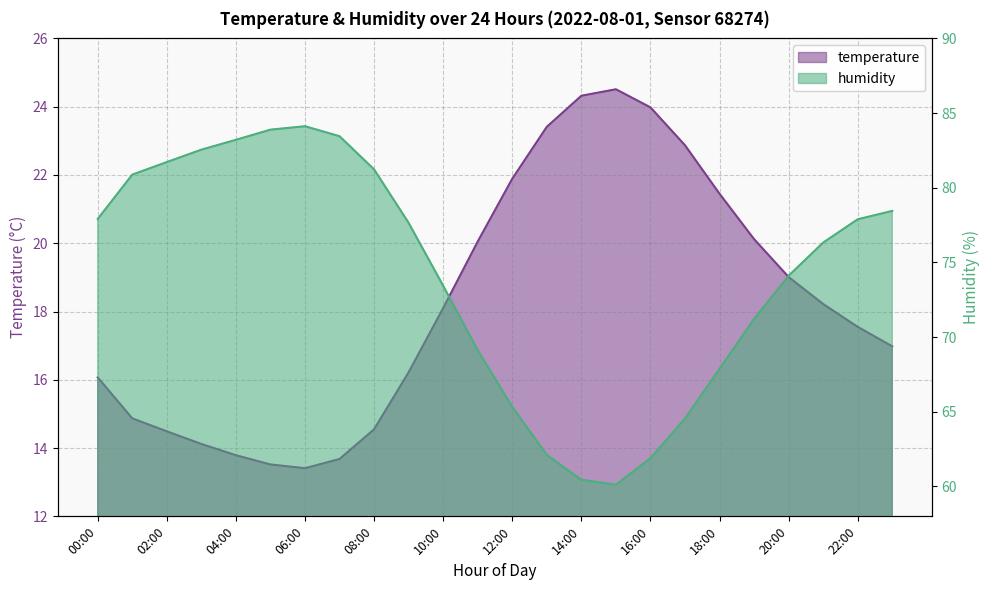

The humidity series shows 80.9 at 01:00. True or false?

True